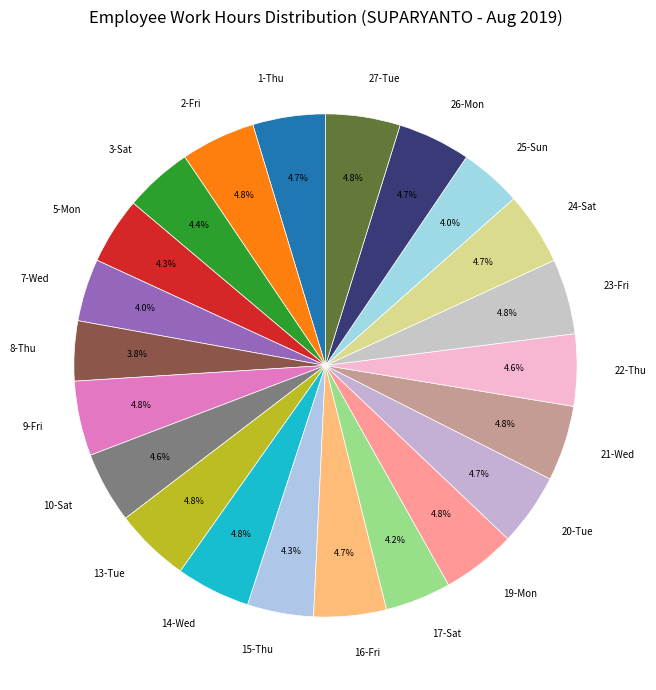

What is the ratio of the value at 25-Sun to the value at 7-Wed?

1.0